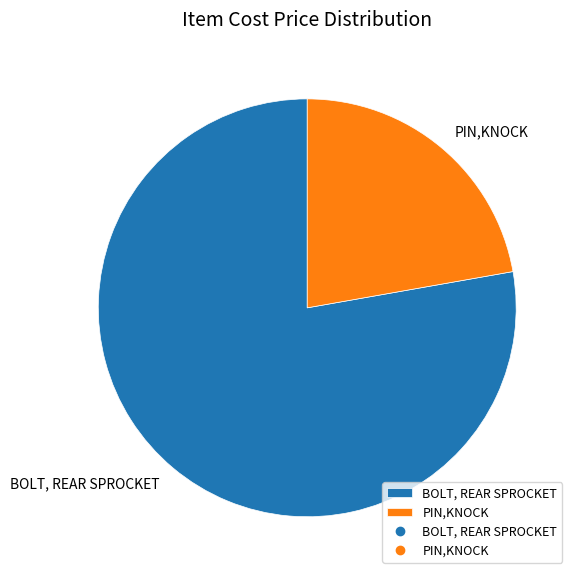

Approximately how many times larger is the value at BOLT, REAR SPROCKET compared to PIN,KNOCK?

3.5